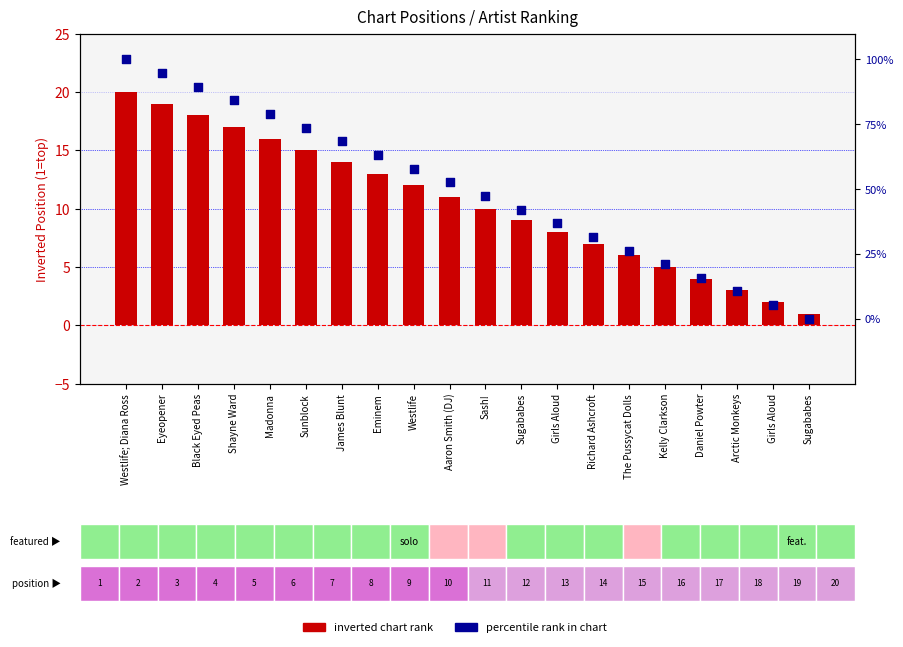

Which series has the largest total across all categories?

chart inverted rank